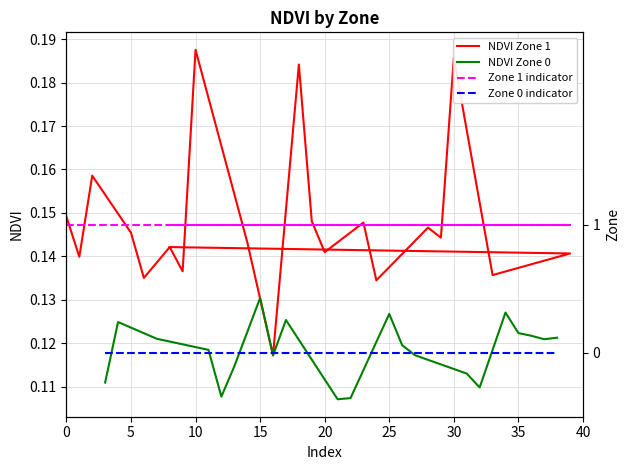

At how many categories does at least one series exceed 0?

21